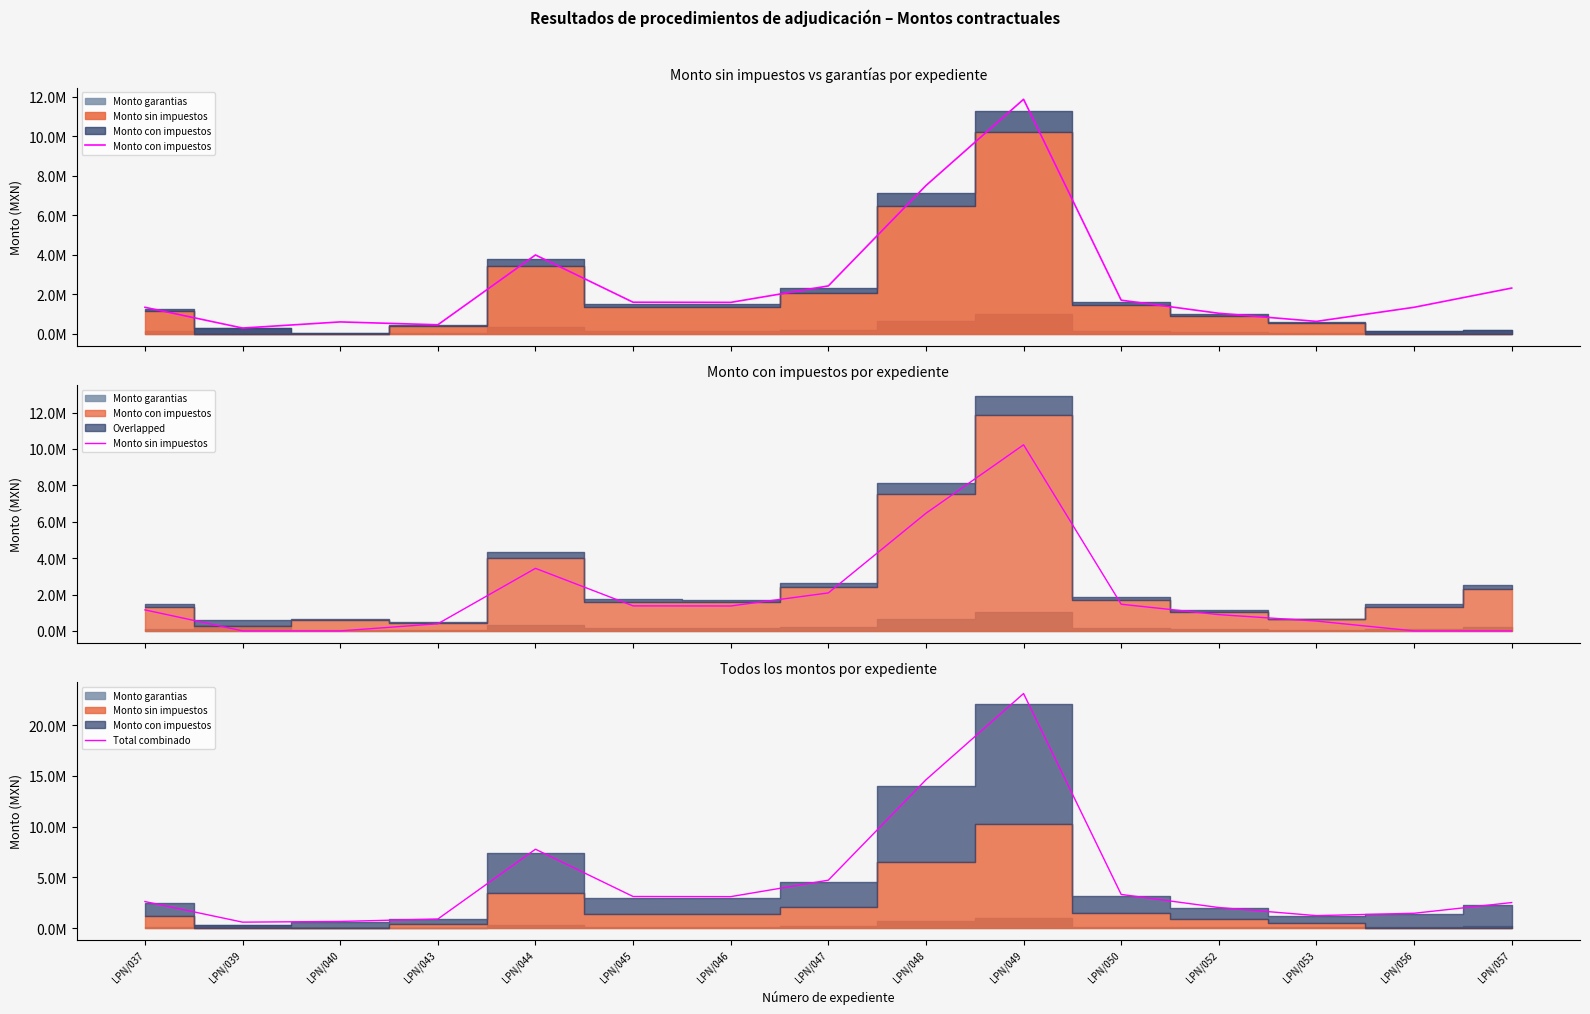

Reading left to right, transcribe all the data shown in this chart.

Monto con impuestos: LPN/037=1339302.4	LPN/039=289886.4	LPN/040=600000.0	LPN/043=455285.2	LPN/044=3987981.8	LPN/045=1595854.5	LPN/046=1588333.2	LPN/047=2421913.0	LPN/048=7499981.3	LPN/049=11864306.6	LPN/050=1699984.9	LPN/052=1037898.9	LPN/053=627260.7	LPN/056=1340000.0	LPN/057=2312472.0
Monto sin impuestos: LPN/037=1154571.0	LPN/039=0.0	LPN/040=0.0	LPN/043=392487.2	LPN/044=3437915.3	LPN/045=1375736.6	LPN/046=1369202.8	LPN/047=2087856.0	LPN/048=6465501.1	LPN/049=10227850.5	LPN/050=1465504.2	LPN/052=894740.4	LPN/053=540742.0	LPN/056=0.0	LPN/057=0.0
Total combinado: LPN/037=2609330.5	LPN/039=579772.8	LPN/040=651724.1	LPN/043=887021.1	LPN/044=7769688.7	LPN/045=3109164.8	LPN/046=3094461.3	LPN/047=4718554.6	LPN/048=14612032.5	LPN/049=23114942.1	LPN/050=3312039.5	LPN/052=2022113.3	LPN/053=1222076.9	LPN/056=1455517.2	LPN/057=2511823.0